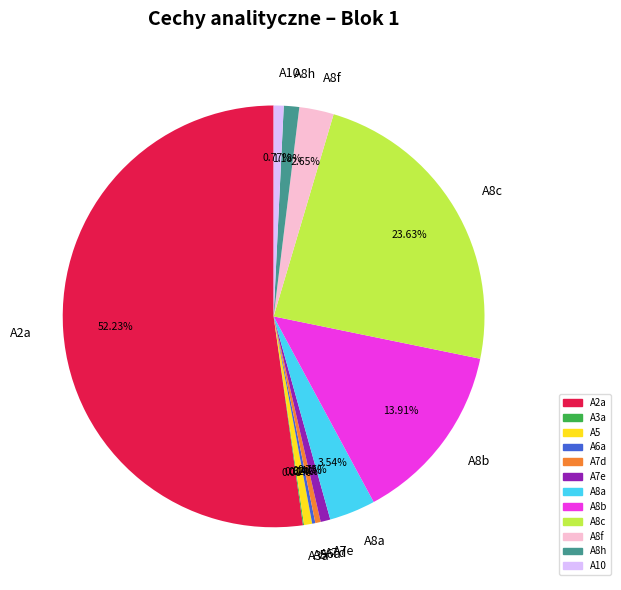

Does any single category account for the majority?

Yes